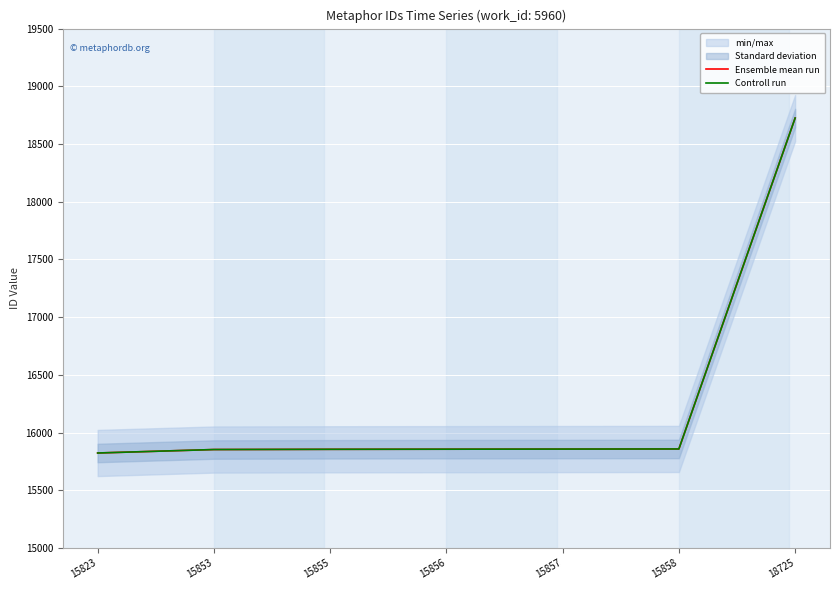

Between 15855 and 18725, which is larger?

18725